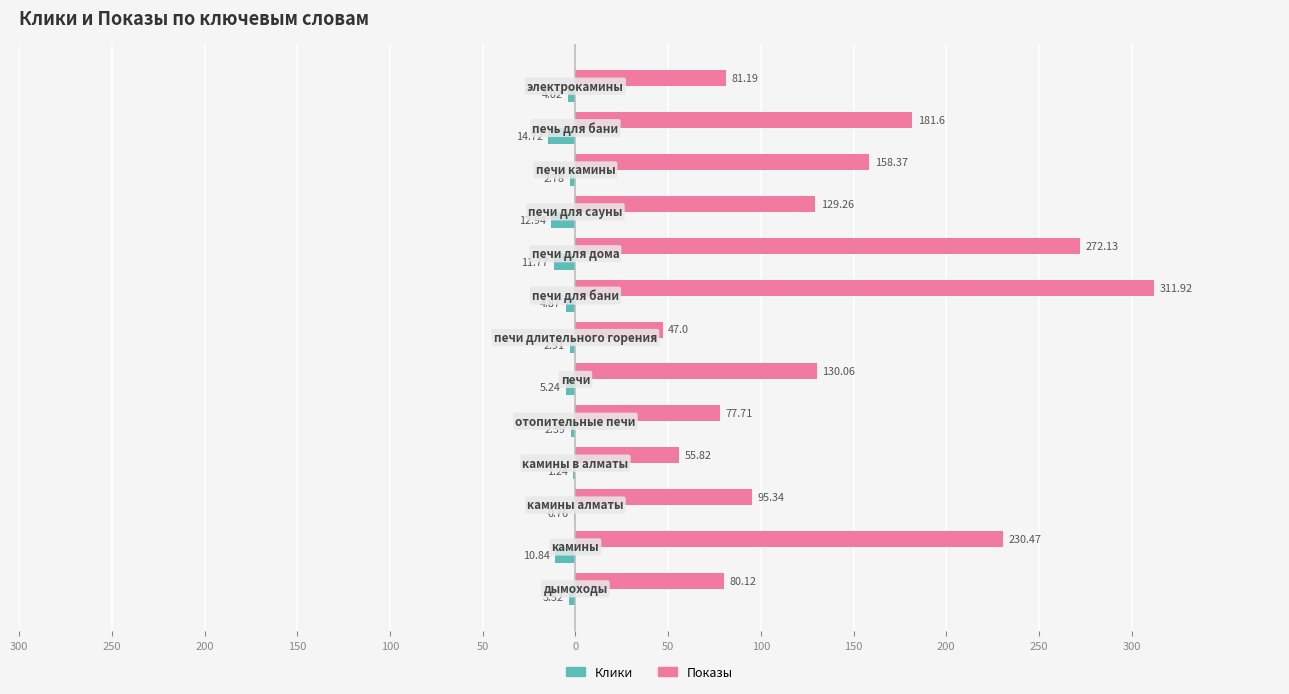

What are all the series names shown in the legend?

Клики, Показы